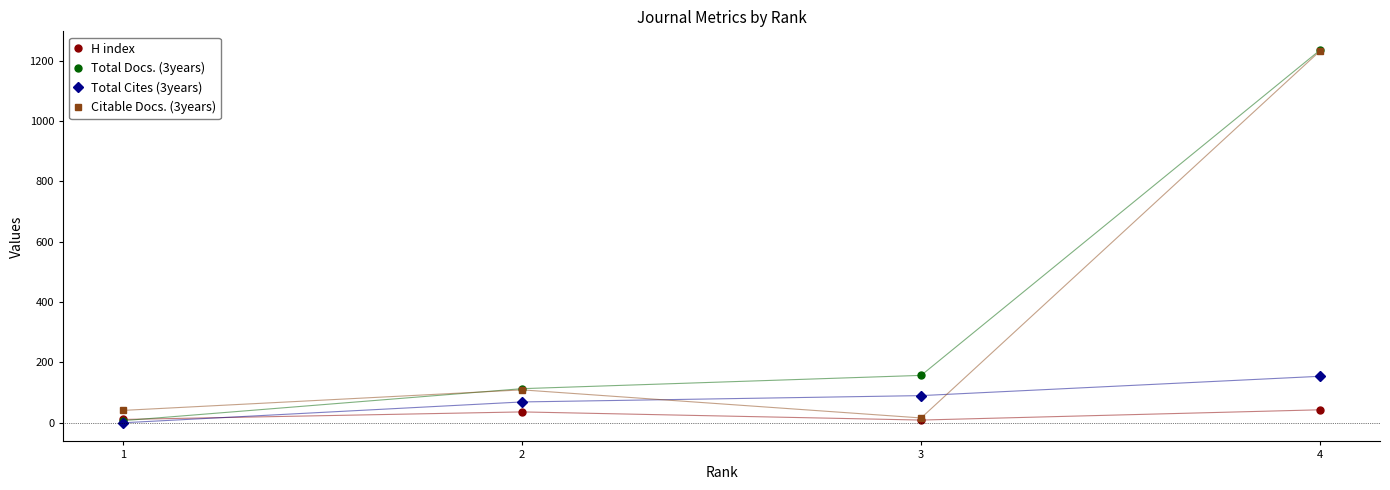

Does the chart have visible grid lines?

No